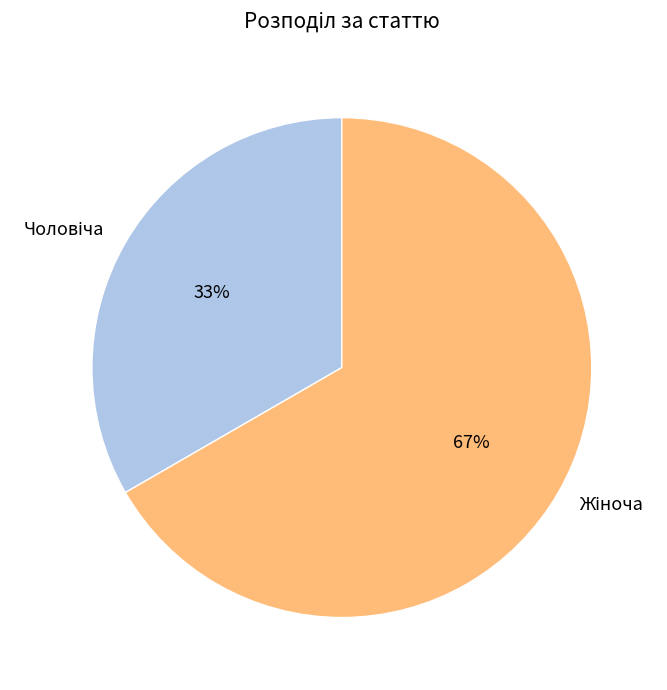

Is there a majority slice in this chart?

Yes